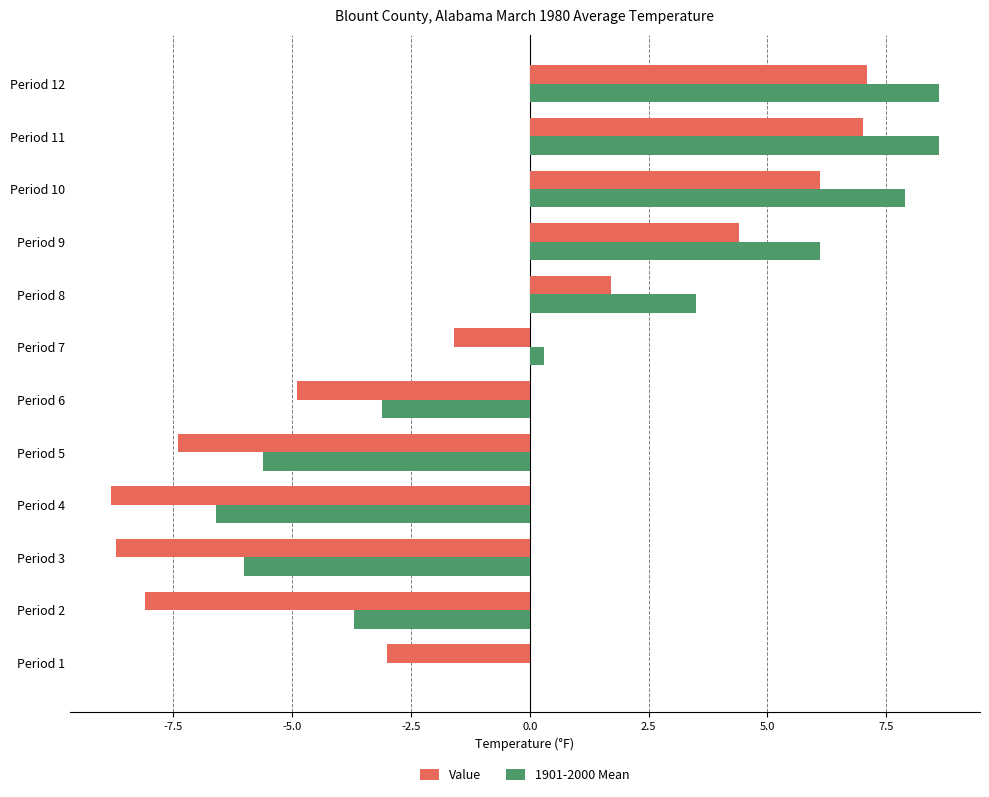

What is the greatest value displayed?

8.6